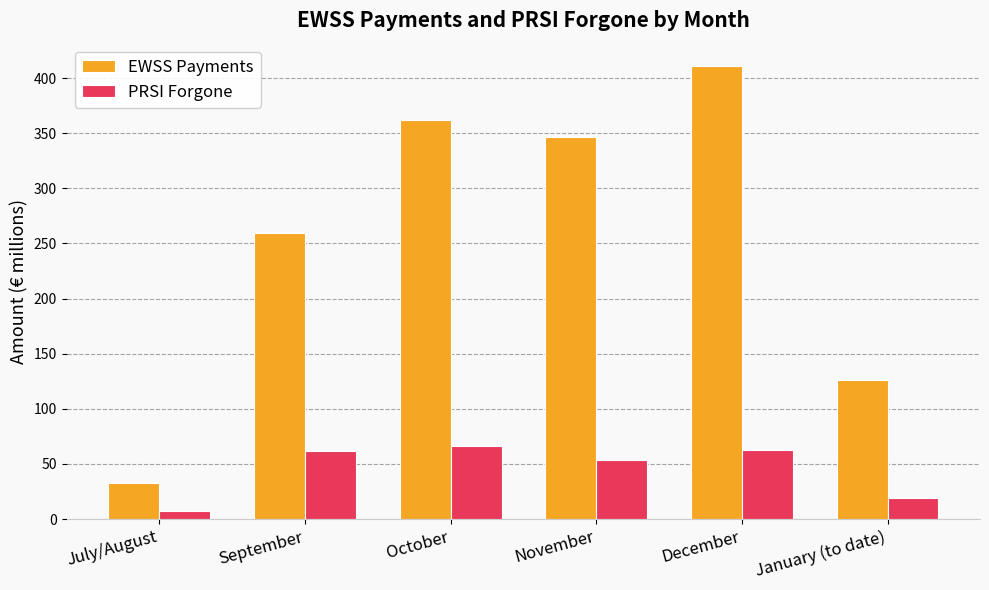

How many bars are there in total?

12